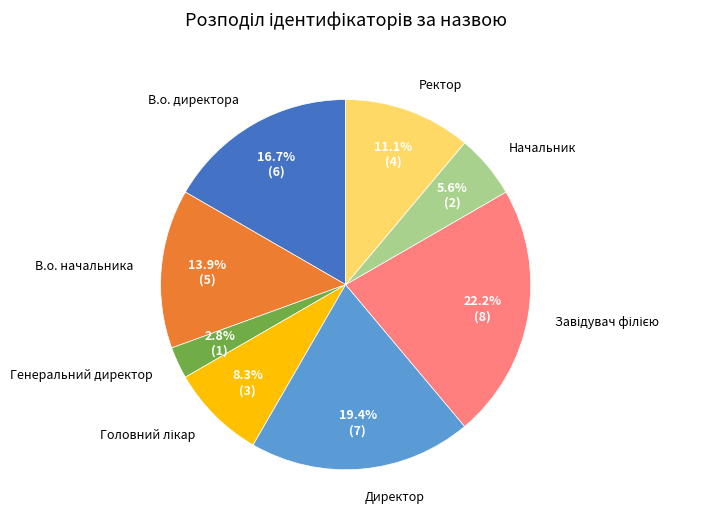

How many slices are in this pie chart?

8